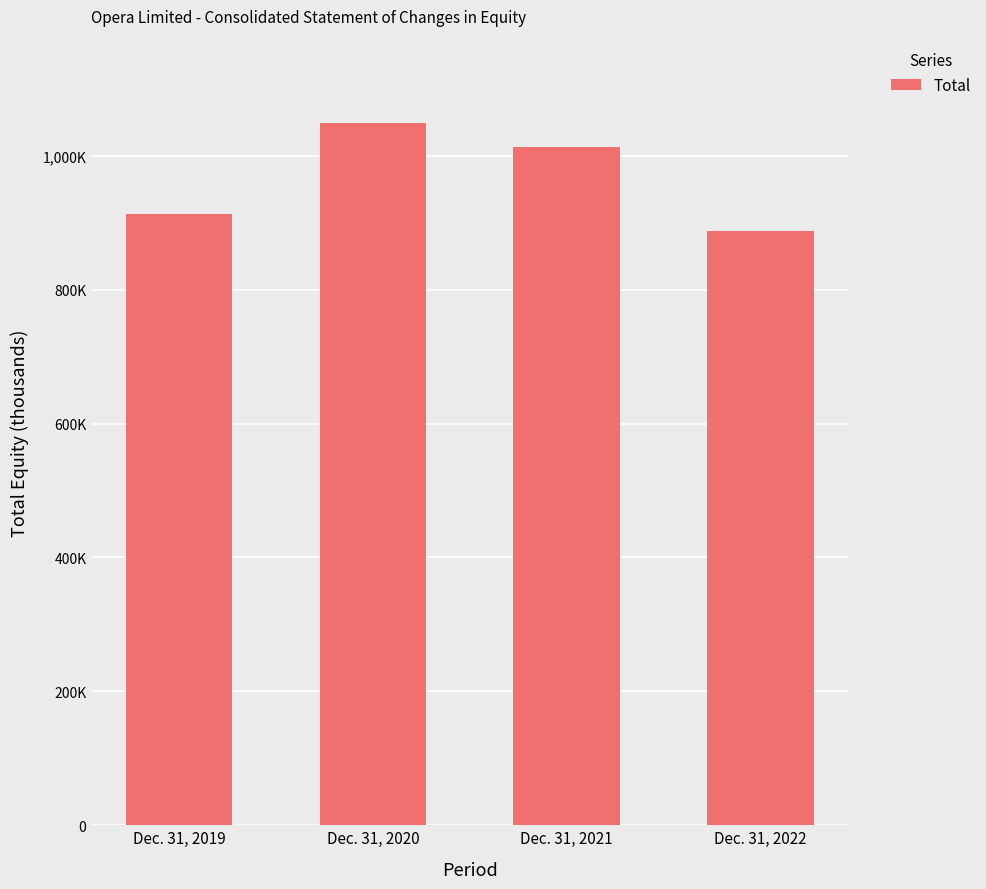

Rank the categories by value from lowest to highest.

Dec. 31, 2022, Dec. 31, 2019, Dec. 31, 2021, Dec. 31, 2020